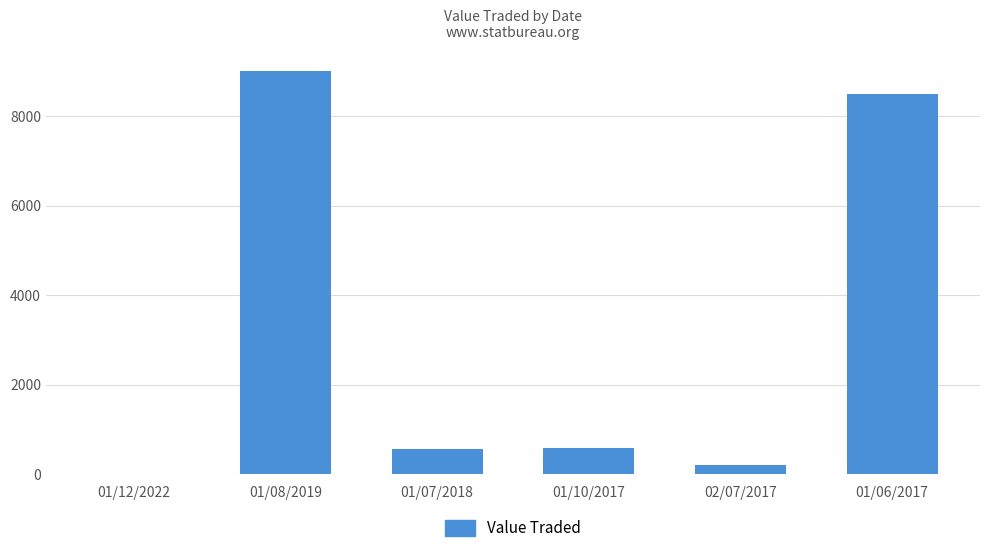

How many series are shown in this chart?

1